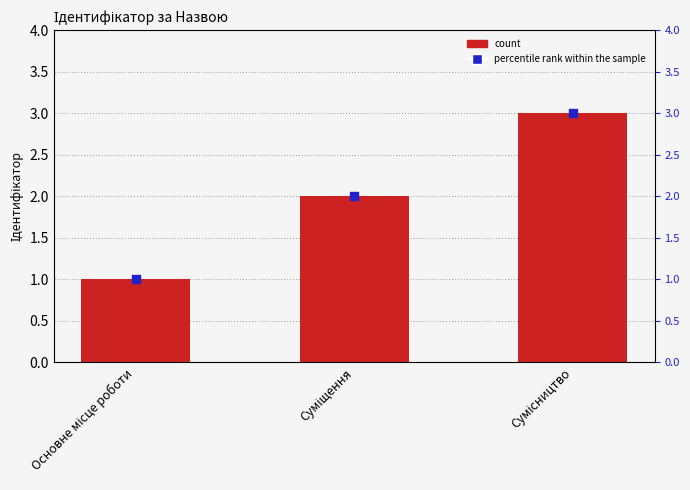

What is the change in value from Основне місце роботи to Сумісництво?

+2